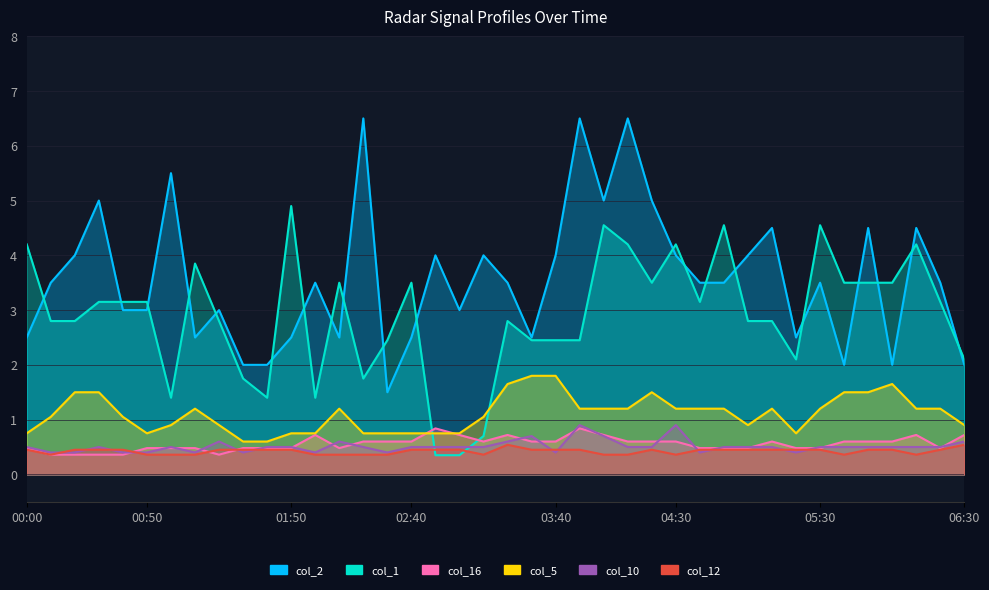

Reading right to left, what are all the values shown in this chart?

col_2: 2.0	3.5	4.5	2.0	4.5	2.0	3.5	2.5	4.5	4.0	3.5	3.5	4.0	5.0	6.5	5.0	6.5	4.0	2.5	3.5	4.0	3.0	4.0	2.5	1.5	6.5	2.5	3.5	2.5	2.0	2.0	3.0	2.5	5.5	3.0	3.0	5.0	4.0	3.5	2.5
col_1: 2.1	3.1	4.2	3.5	3.5	3.5	4.5	2.1	2.8	2.8	4.5	3.1	4.2	3.5	4.2	4.5	2.4	2.4	2.4	2.8	0.7	0.4	0.4	3.5	2.4	1.8	3.5	1.4	4.9	1.4	1.8	2.8	3.9	1.4	3.1	3.1	3.1	2.8	2.8	4.2
col_16: 0.7	0.5	0.7	0.6	0.6	0.6	0.5	0.5	0.6	0.5	0.5	0.5	0.6	0.6	0.6	0.7	0.8	0.6	0.6	0.7	0.6	0.7	0.8	0.6	0.6	0.6	0.5	0.7	0.5	0.5	0.5	0.4	0.5	0.5	0.5	0.4	0.4	0.4	0.4	0.5
col_5: 0.9	1.2	1.2	1.7	1.5	1.5	1.2	0.8	1.2	0.9	1.2	1.2	1.2	1.5	1.2	1.2	1.2	1.8	1.8	1.7	1.0	0.8	0.8	0.8	0.8	0.8	1.2	0.8	0.8	0.6	0.6	0.9	1.2	0.9	0.8	1.0	1.5	1.5	1.0	0.8
col_10: 0.6	0.5	0.5	0.5	0.5	0.5	0.5	0.4	0.5	0.5	0.5	0.4	0.9	0.5	0.5	0.7	0.9	0.4	0.7	0.6	0.5	0.5	0.5	0.5	0.4	0.5	0.6	0.4	0.5	0.5	0.4	0.6	0.4	0.5	0.4	0.4	0.5	0.4	0.4	0.5
col_12: 0.5	0.5	0.4	0.5	0.5	0.4	0.5	0.5	0.5	0.5	0.5	0.5	0.4	0.5	0.4	0.4	0.5	0.5	0.5	0.5	0.4	0.5	0.5	0.5	0.4	0.4	0.4	0.4	0.5	0.5	0.5	0.5	0.4	0.4	0.4	0.5	0.5	0.5	0.4	0.5